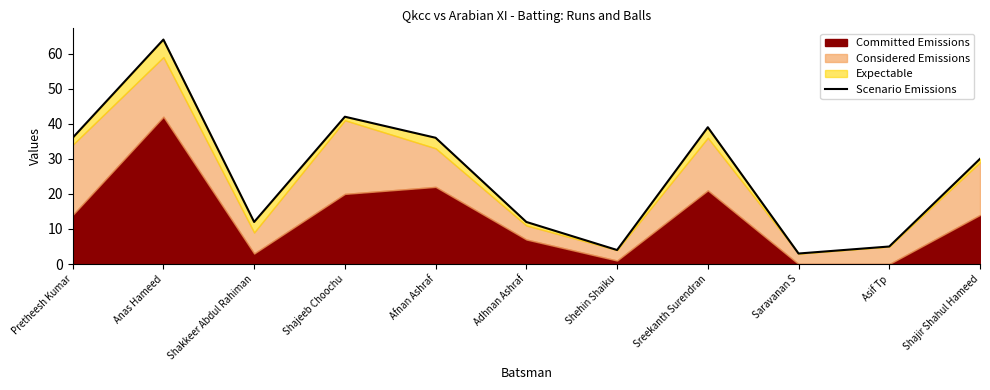

The chart shows a value of 64 at Anas Hameed. True or false?

True